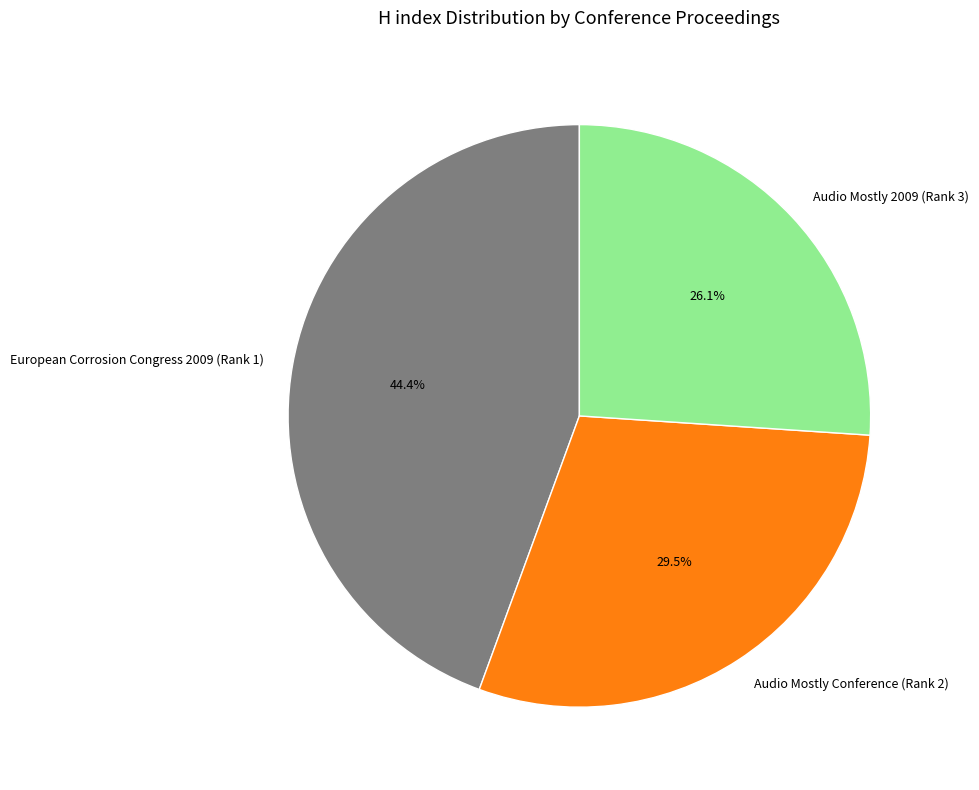

Rank the categories by value from lowest to highest.

Audio Mostly 2009 (Rank 3), Audio Mostly Conference (Rank 2), European Corrosion Congress 2009 (Rank 1)